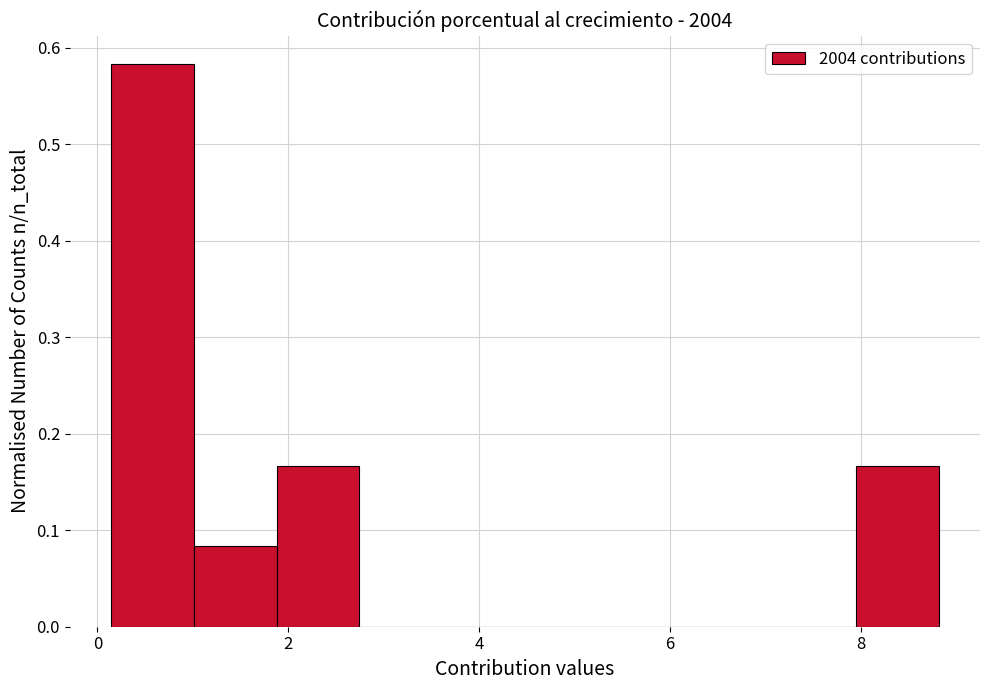

How tall is the bar that spans 1.0 to 1.8 on the x-axis? Neither the bar edges nor the heights are printed on the chart, so give them approximately, as read against the axes.

0.08